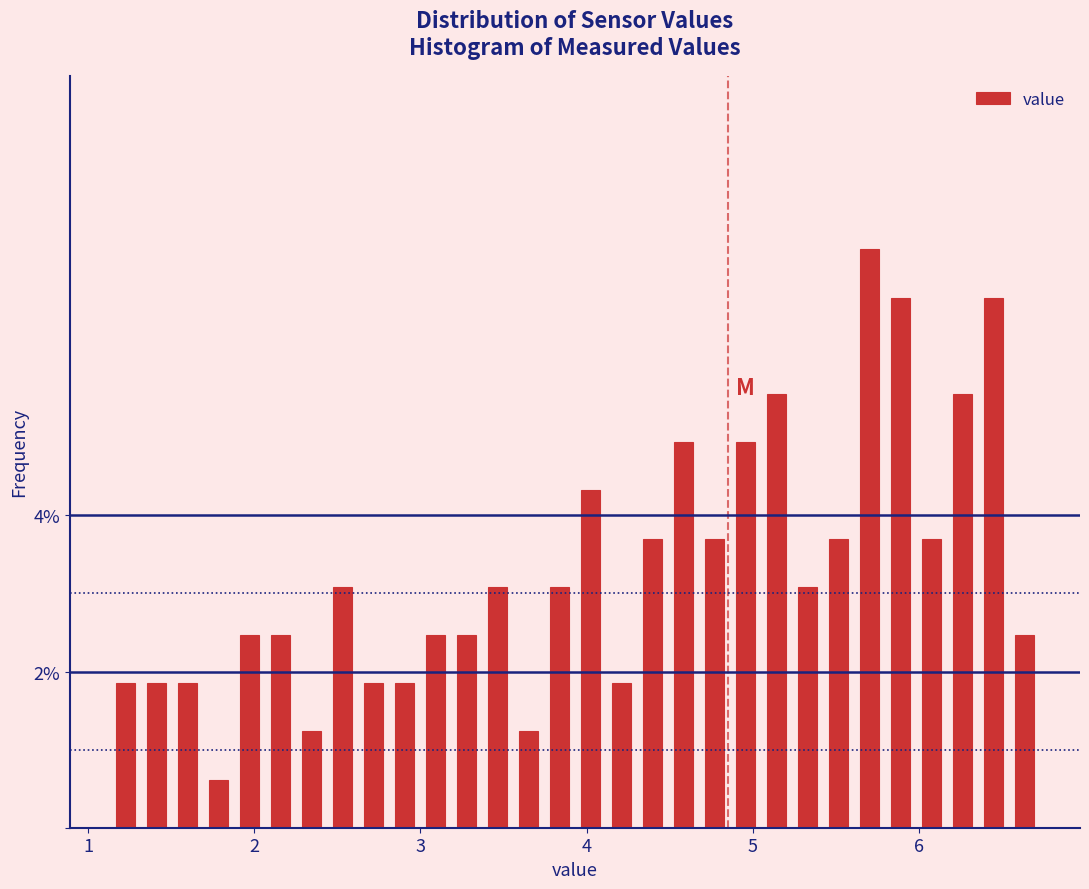

Read against the x-axis, roughly where is the centre of the tallest bar?

5.7